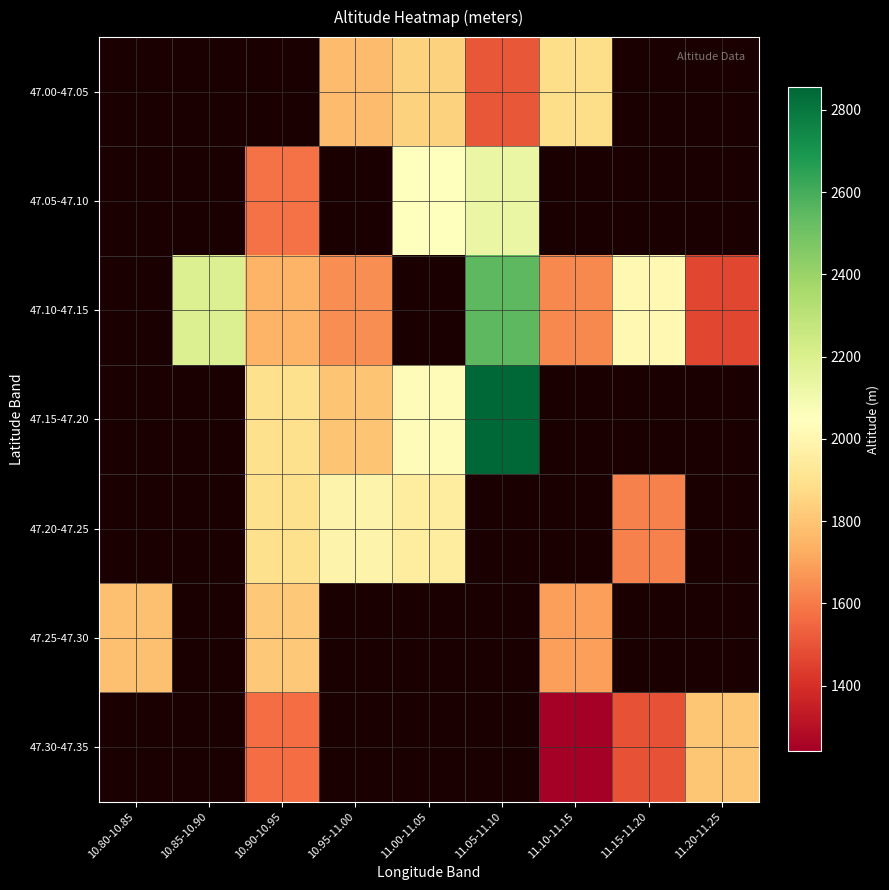

What is the minimum value shown in the chart?

1240.0